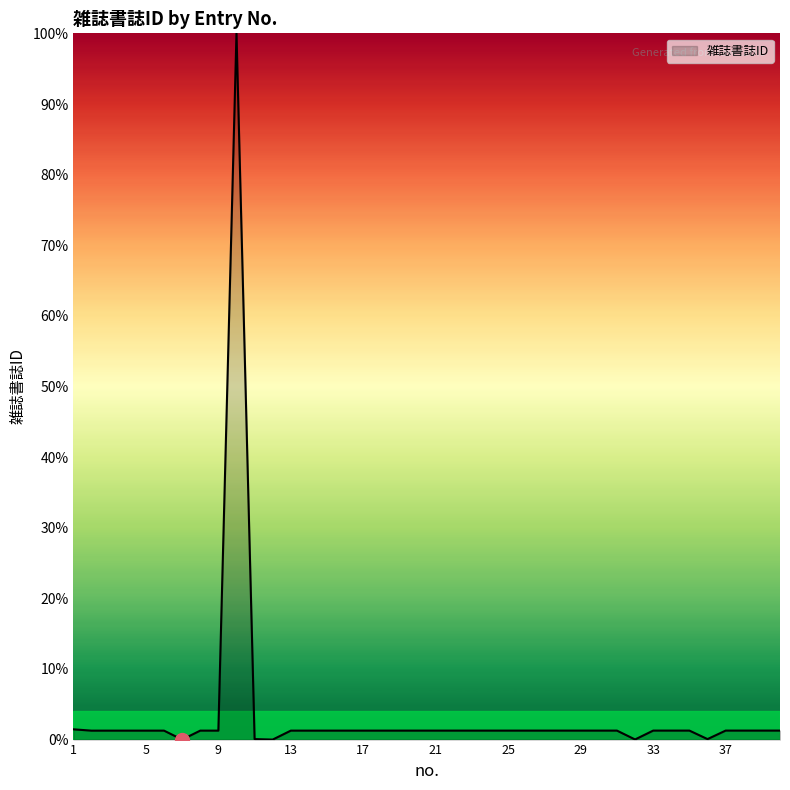

What is the difference between the maximum and minimum values?

100.0